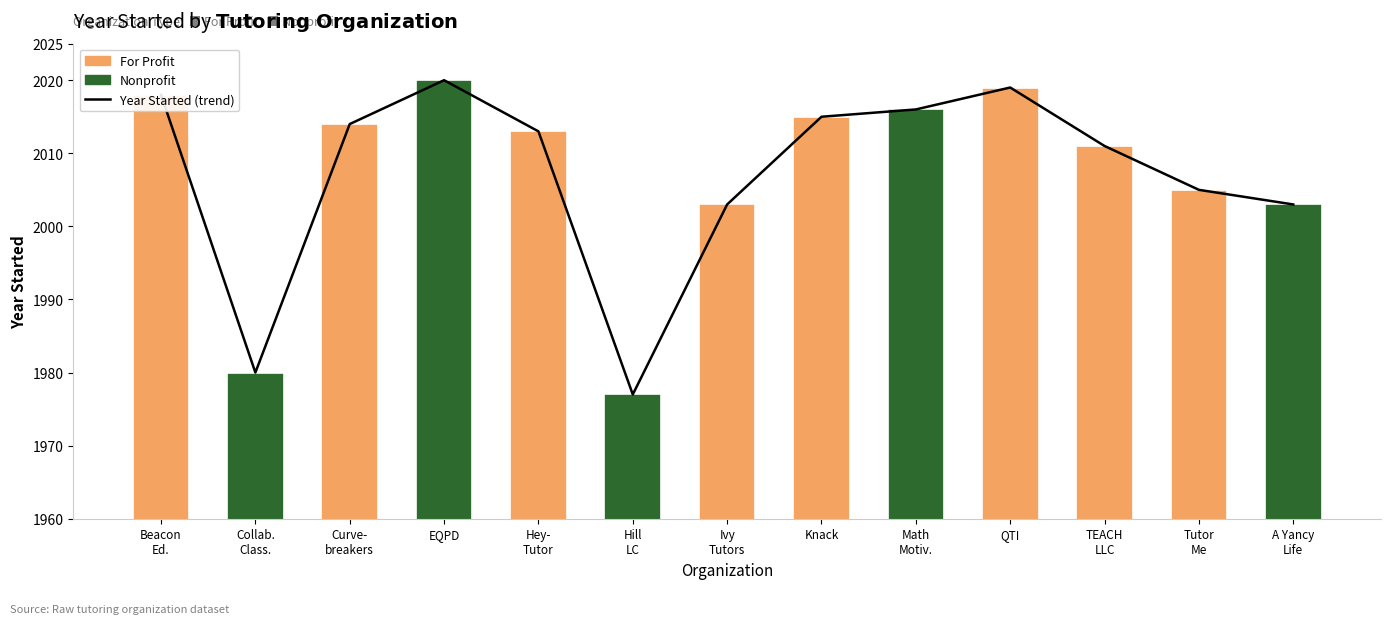

How many data points are above 2013?

6